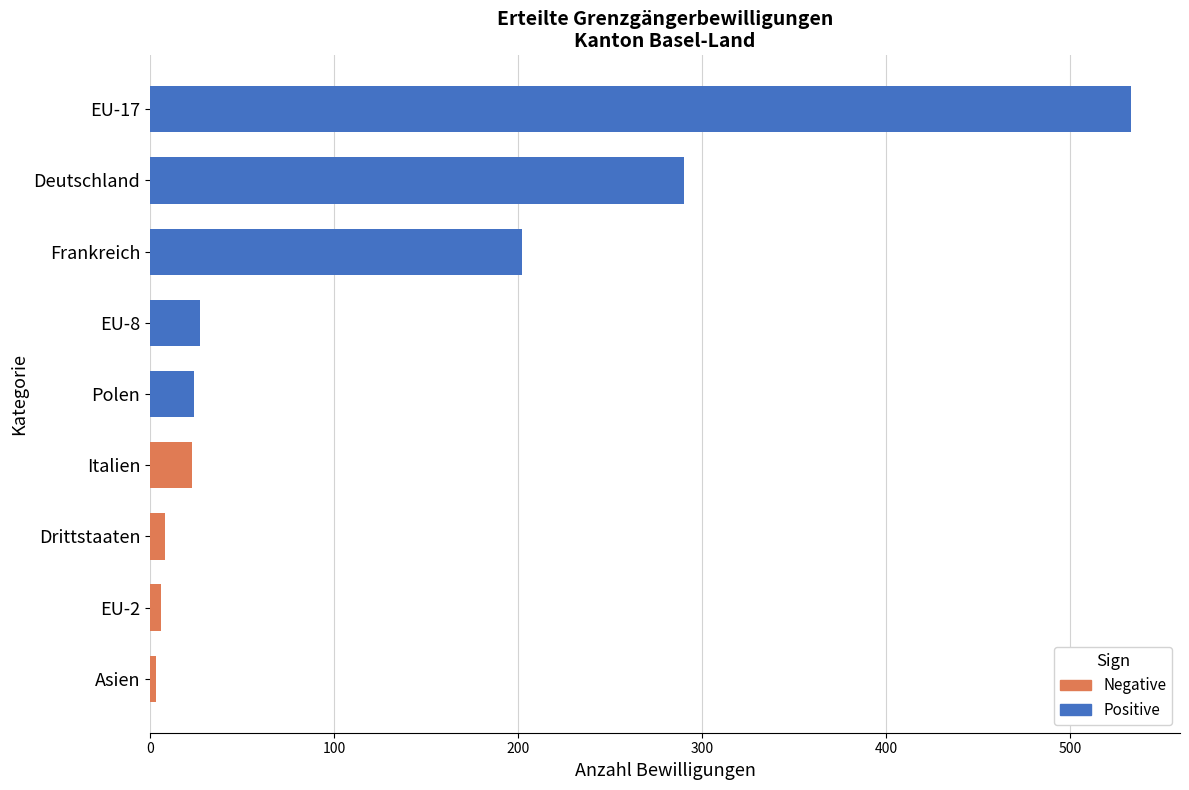

At which label is the value closest to 268?

Deutschland